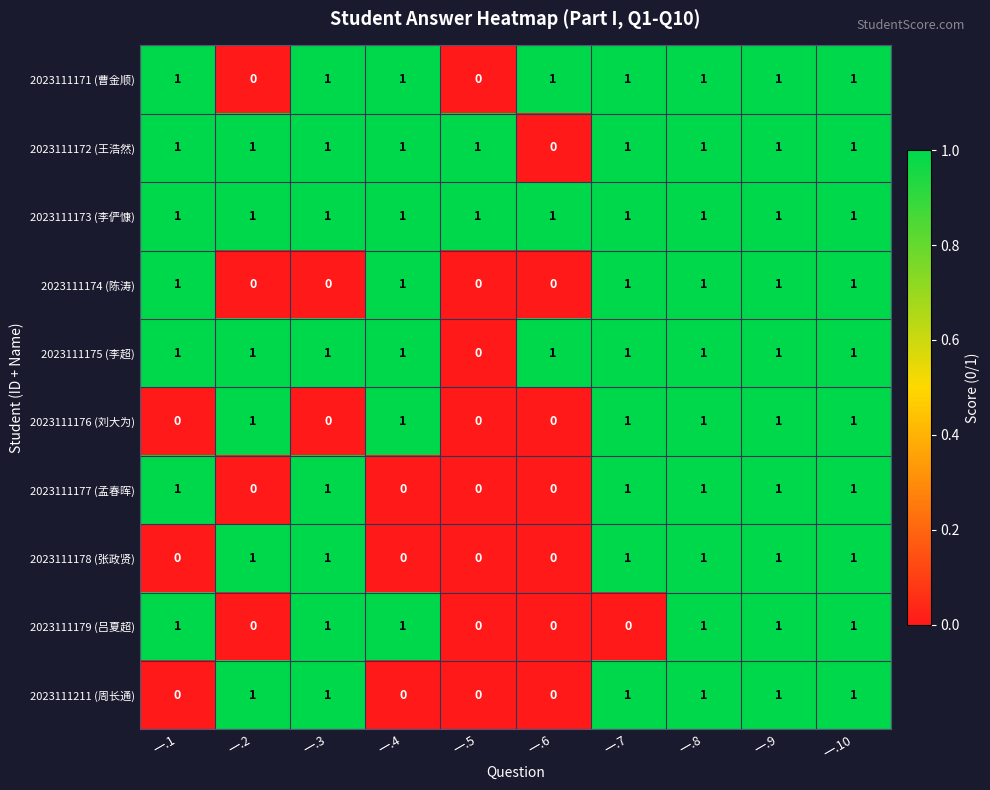

At how many categories does at least one series exceed 0?

10